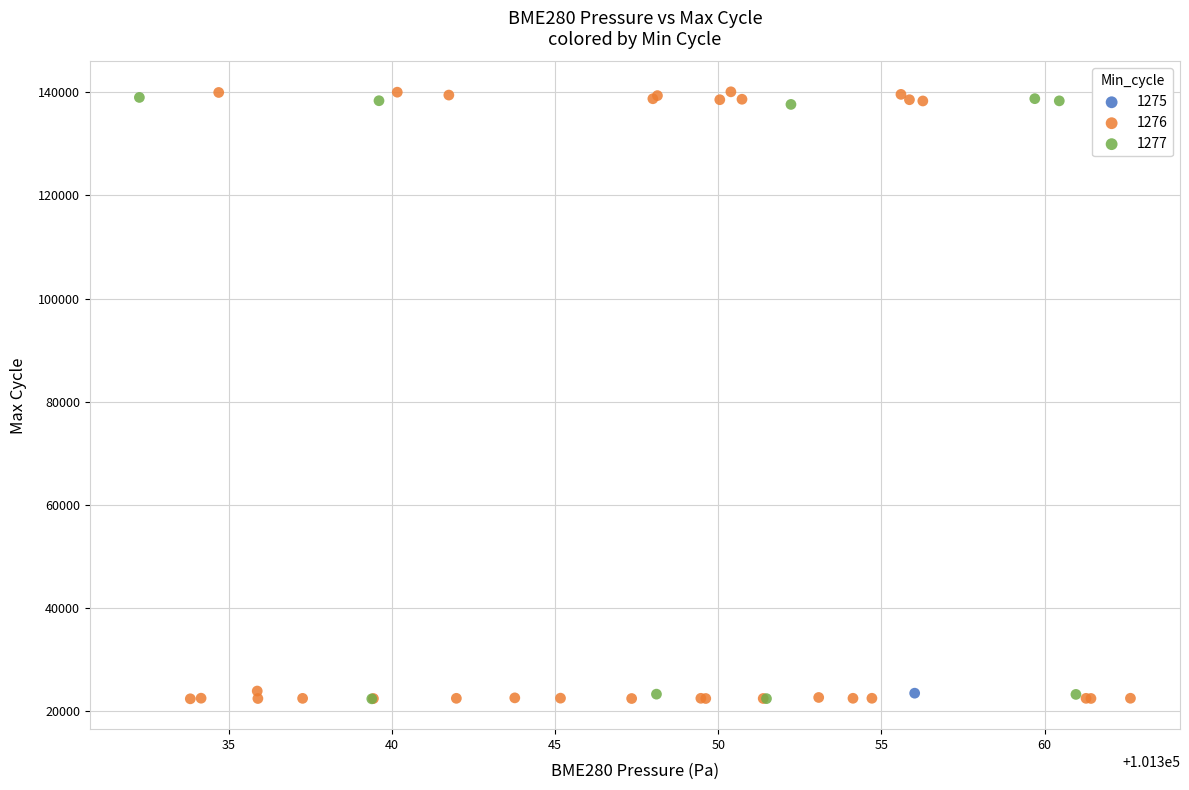

What are all the series names shown in the legend?

1275, 1276, 1277